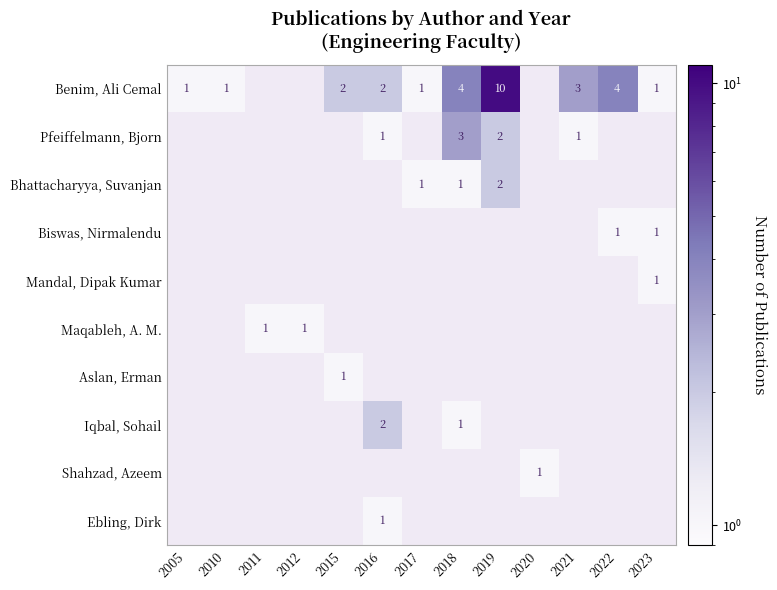

True or false: Pfeiffelmann, Bjorn has a value of 1 at 2016.

True